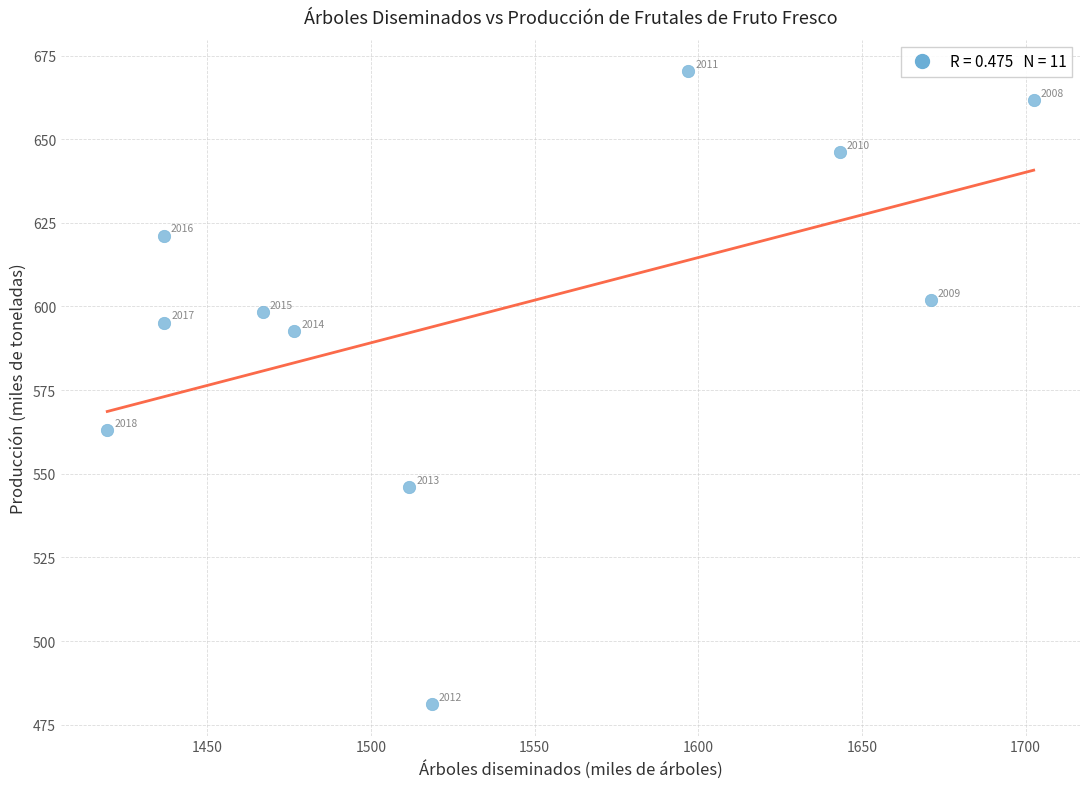

What is the average X value?

1534.6